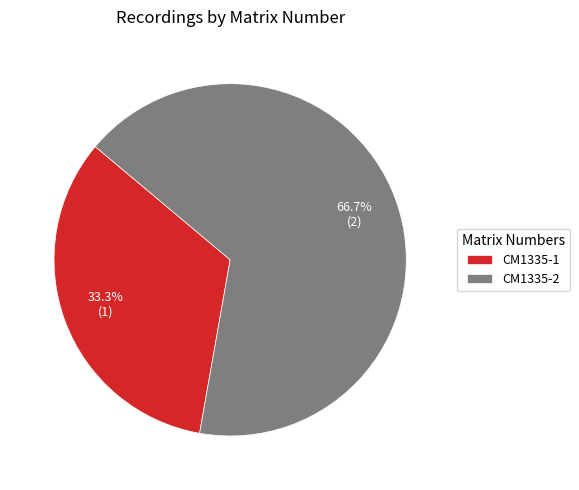

Which slice is the smallest?

CM1335-1